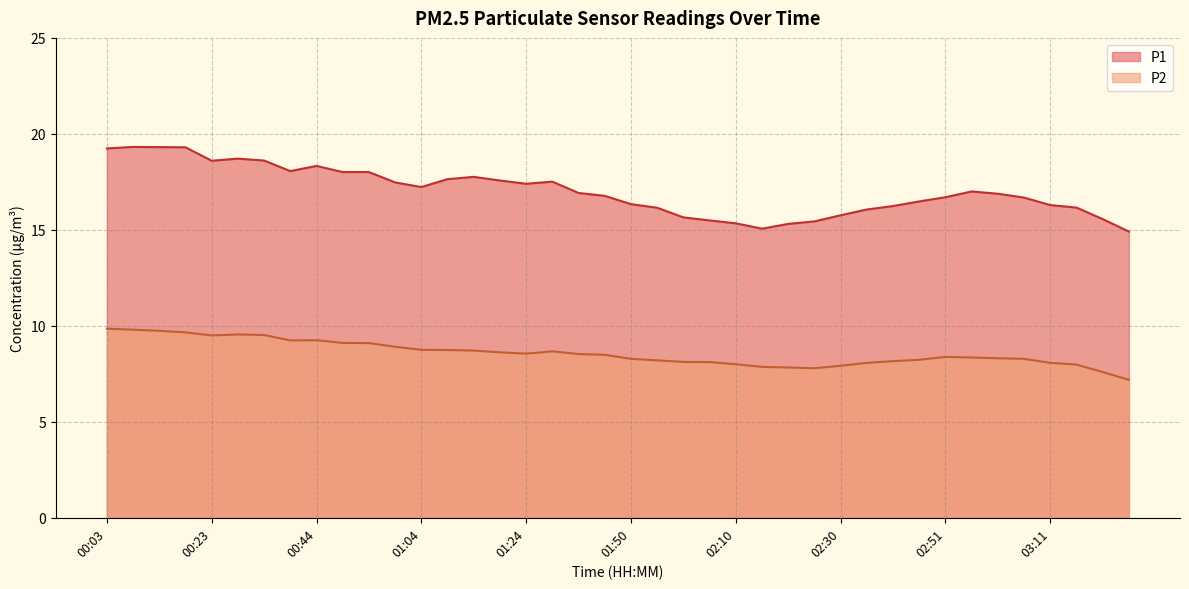

At which label is P2 closest to 8?

02:10